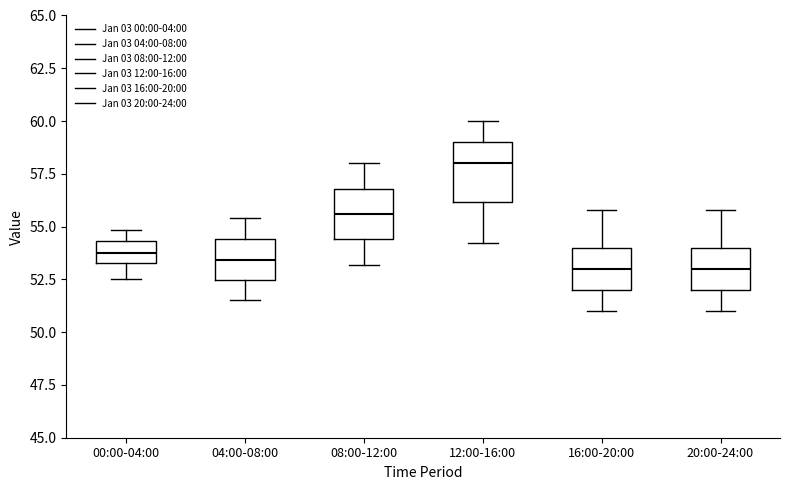

Reading left to right, transcribe this box plot: for each box, give where its median line is, the range the box spans, and where its two whiskers end, as read against the y-axis. The values are not printed on the chart, so give them approximately, as read against the axis.

00:00-04:00: median 54.0, box 53.5 to 54.5, whiskers 52.5 to 55.0
04:00-08:00: median 53.5, box 52.5 to 54.5, whiskers 51.5 to 55.5
08:00-12:00: median 55.5, box 54.5 to 57.0, whiskers 53.0 to 58.0
12:00-16:00: median 58.0, box 56.0 to 59.0, whiskers 54.0 to 60.0
16:00-20:00: median 53.0, box 52.0 to 54.0, whiskers 51.0 to 56.0
20:00-24:00: median 53.0, box 52.0 to 54.0, whiskers 51.0 to 56.0